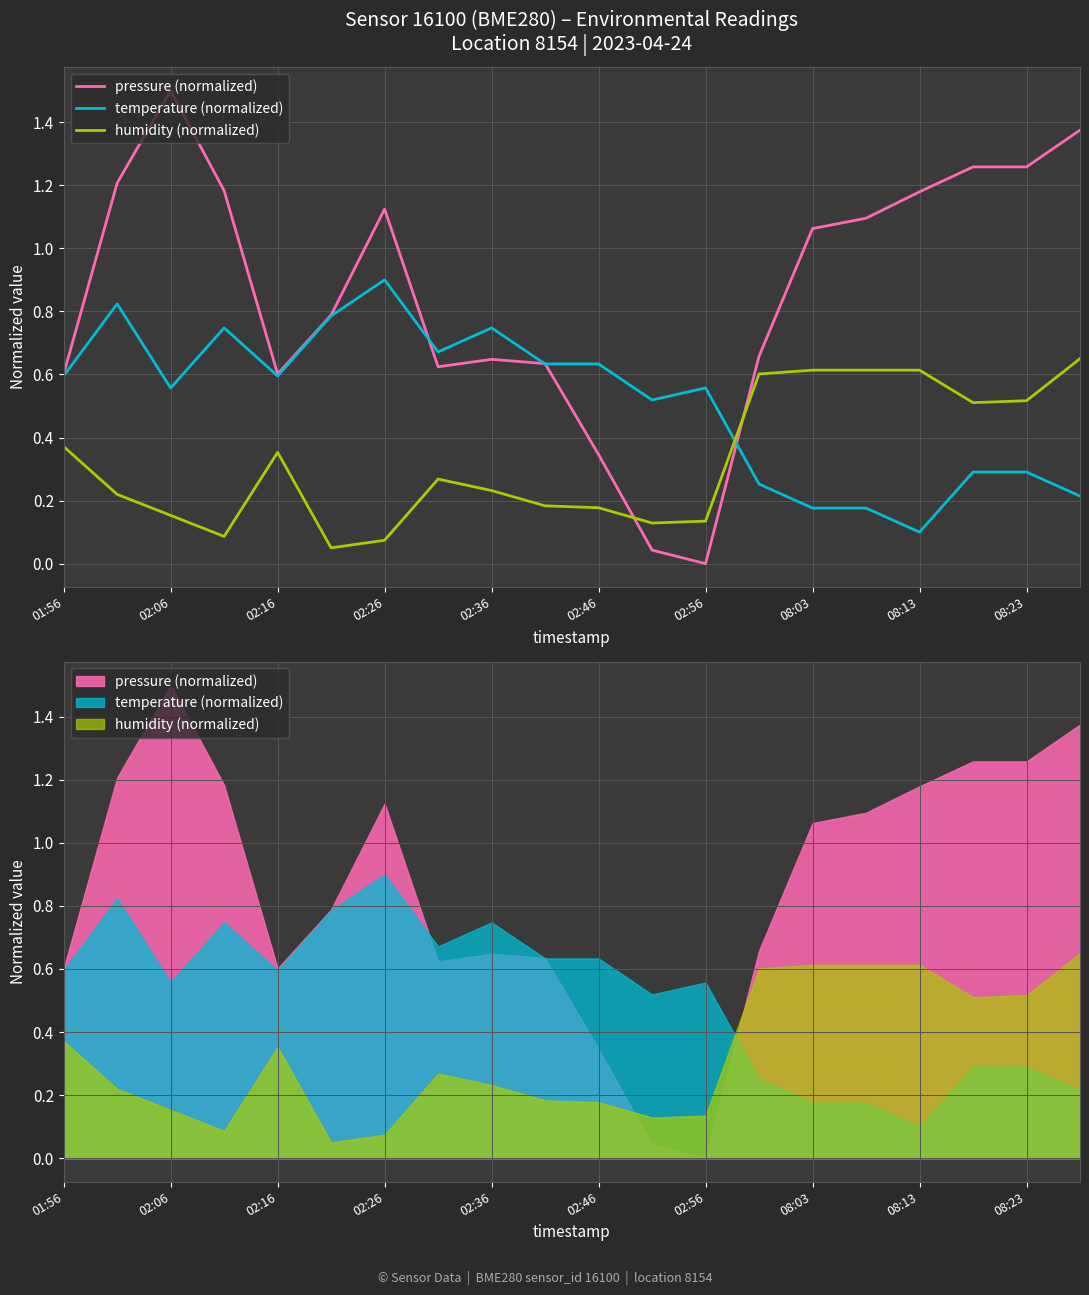

Rank the series by their average value, from highest to lowest.

pressure (normalized), temperature (normalized), humidity (normalized)